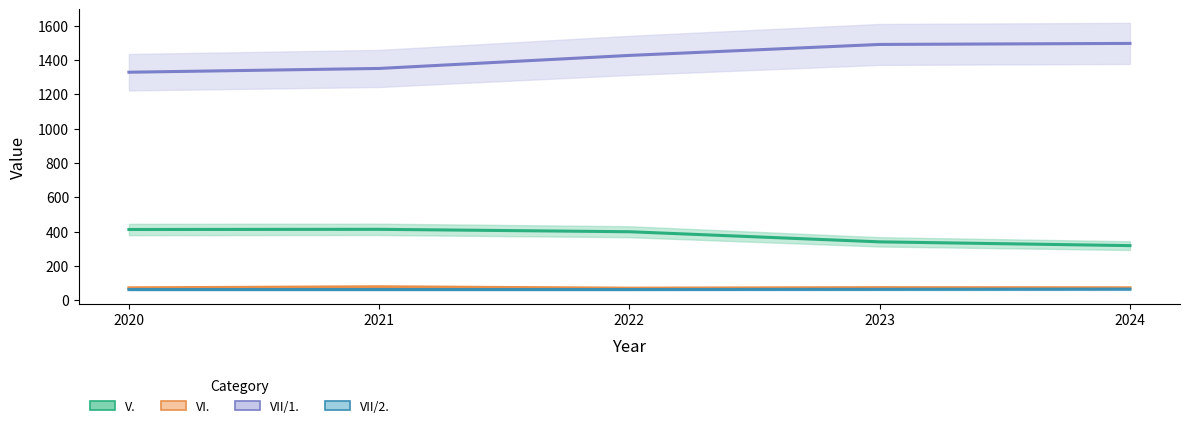

At which category does V. reach its first local peak?

2021